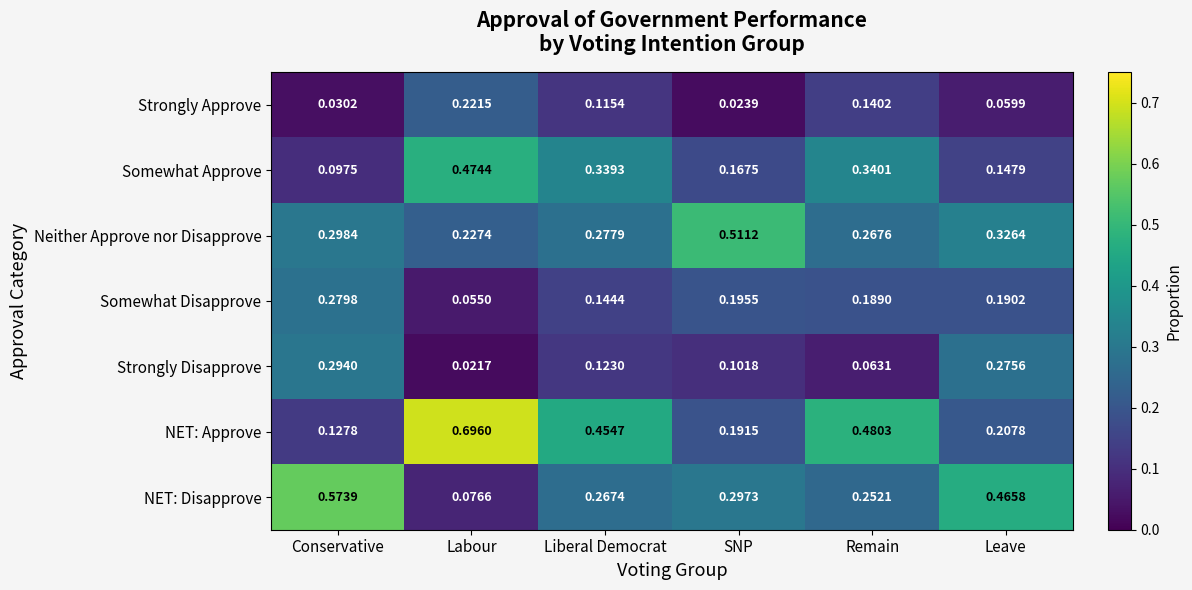

Which series changed the most between Liberal Democrat and Leave?

NET: Approve